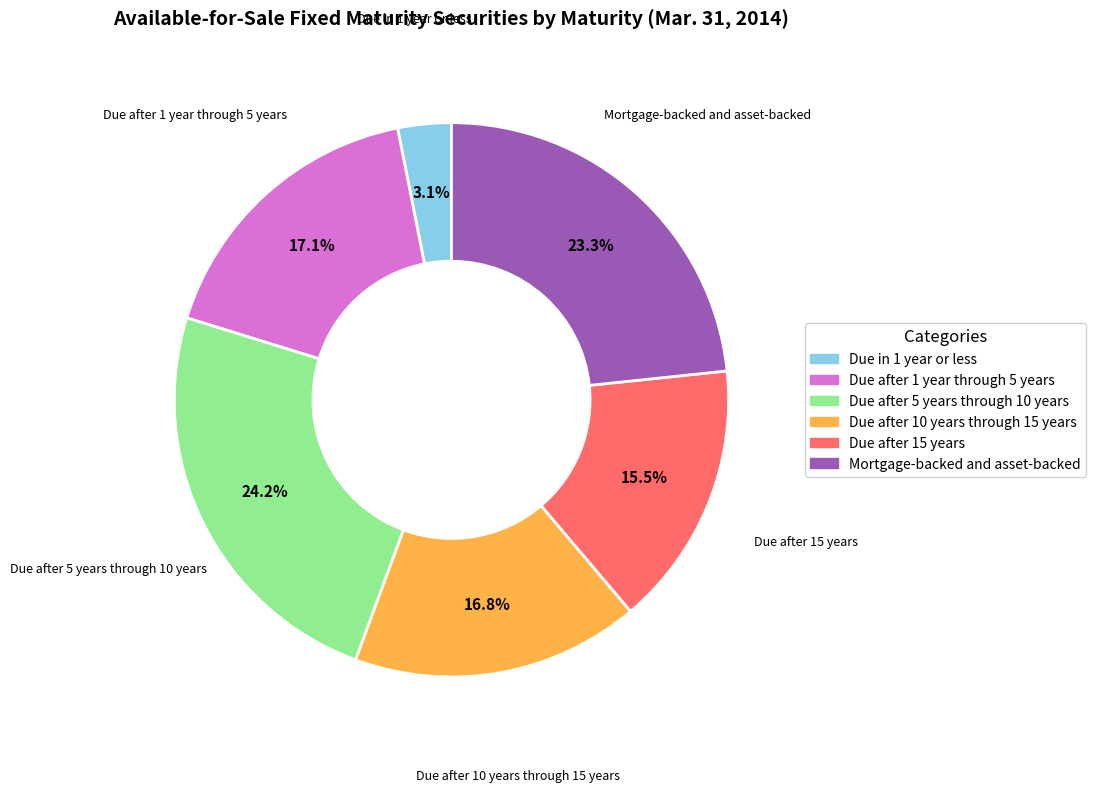

Between Due after 15 years and Due after 10 years through 15 years, which is larger?

Due after 10 years through 15 years